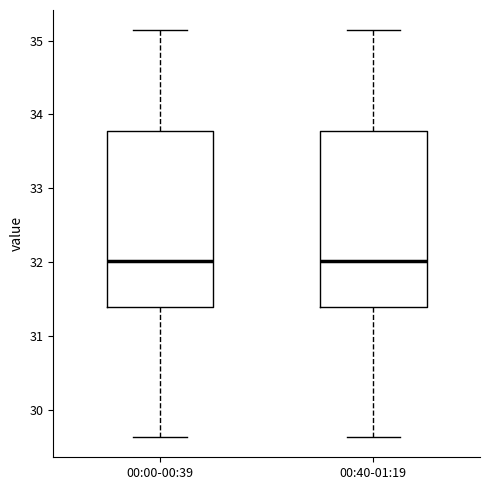

Reading left to right, read every box against the y-axis: the position of its median line, the range the box covers, and the ends of its whiskers. The values are not printed on the chart, so give them approximately, as read against the axis.

00:00-00:39: median 32.0, box 31.4 to 33.8, whiskers 29.6 to 35.1
00:40-01:19: median 32.0, box 31.4 to 33.8, whiskers 29.6 to 35.1